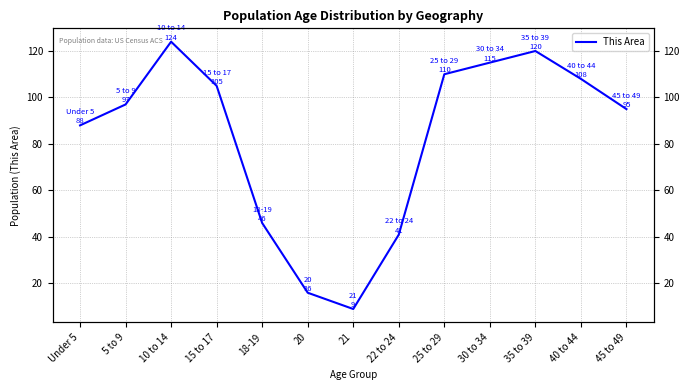

The chart shows a value of 56 at 22 to 24. True or false?

False